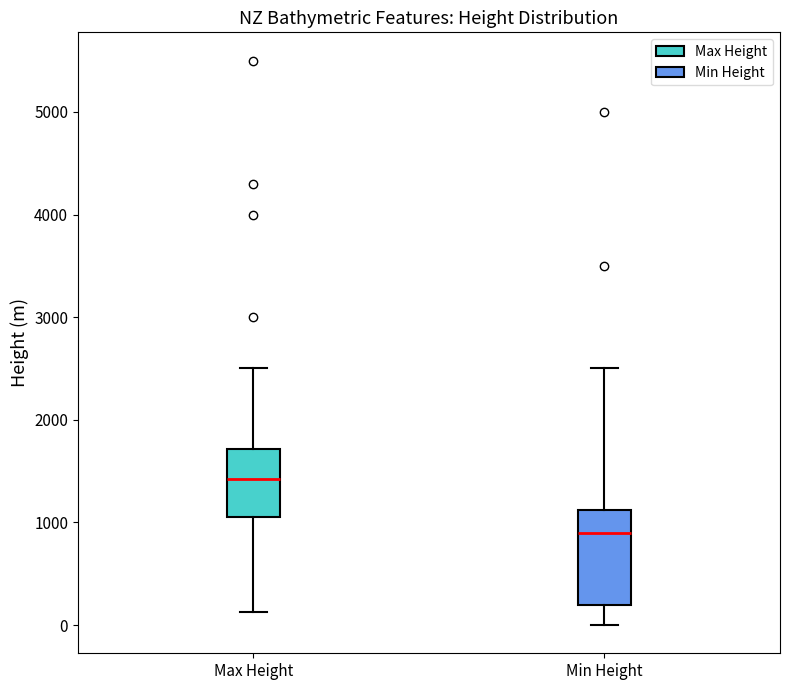

Which box is the tallest, from its lower edge to its upper edge?

Min Height